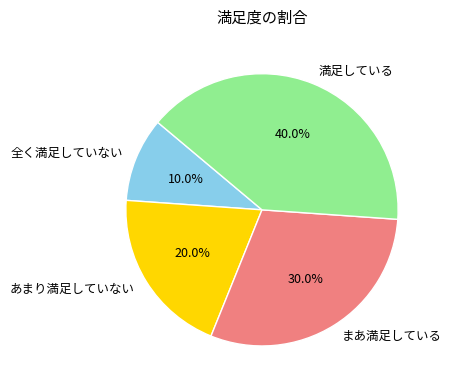

To the nearest percent, what is the combined percentage of あまり満足していない and 全く満足していない?

30%